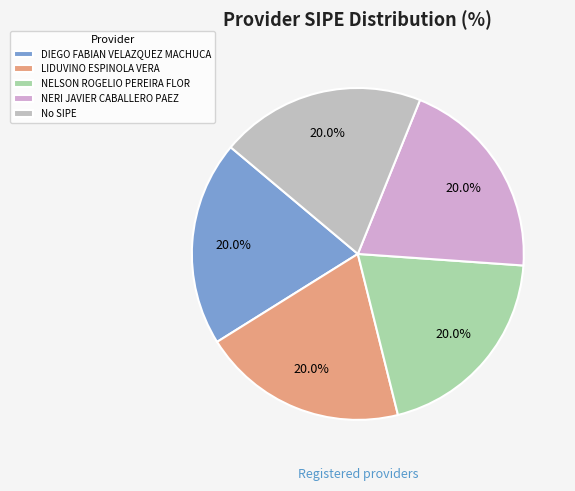

True or false: LIDUVINO ESPINOLA VERA accounts for 11% of the total.

False